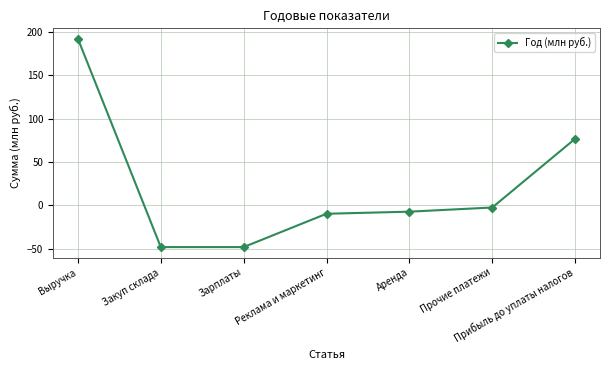

Reading left to right, what are all the values shown in this chart?

192.0	-48.0	-48.0	-9.6	-7.2	-2.4	76.8